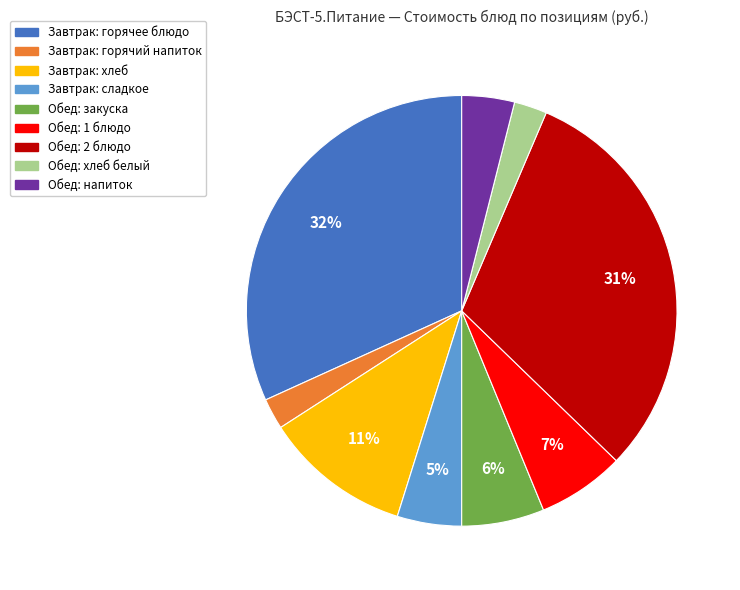

Is the sum of Обед: 2 блюдо and Обед: хлеб белый greater than half?

No